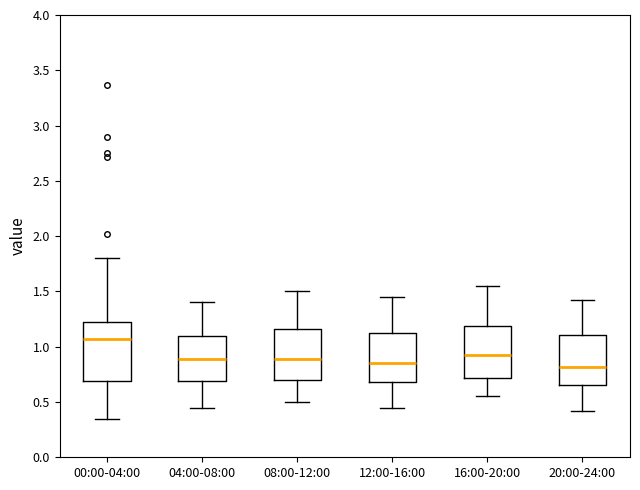

Reading left to right, read every box against the y-axis: the position of its median line, the range the box covers, and the ends of its whiskers. The values are not printed on the chart, so give them approximately, as read against the axis.

00:00-04:00: median 1.05, box 0.70 to 1.20, whiskers 0.35 to 1.80
04:00-08:00: median 0.90, box 0.70 to 1.10, whiskers 0.45 to 1.40
08:00-12:00: median 0.90, box 0.70 to 1.15, whiskers 0.50 to 1.50
12:00-16:00: median 0.85, box 0.70 to 1.15, whiskers 0.45 to 1.45
16:00-20:00: median 0.95, box 0.70 to 1.20, whiskers 0.55 to 1.55
20:00-24:00: median 0.80, box 0.65 to 1.10, whiskers 0.40 to 1.40